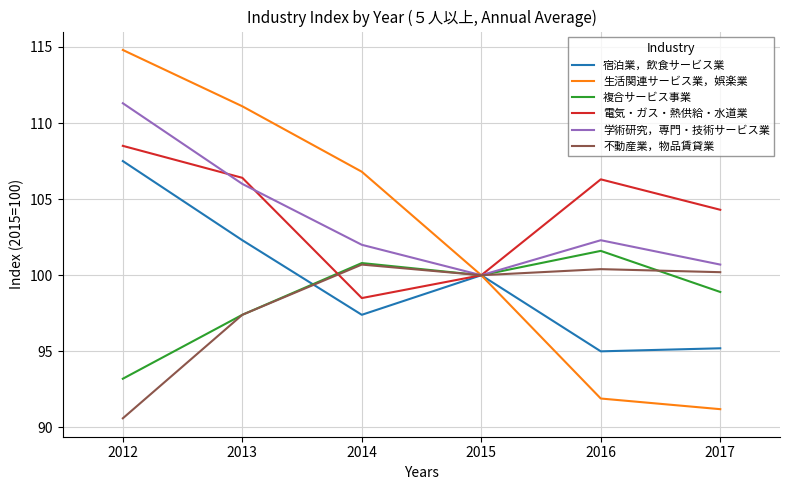

What is the difference between the 生活関連サービス業，娯楽業 values at 2013 and 2016?

19.2